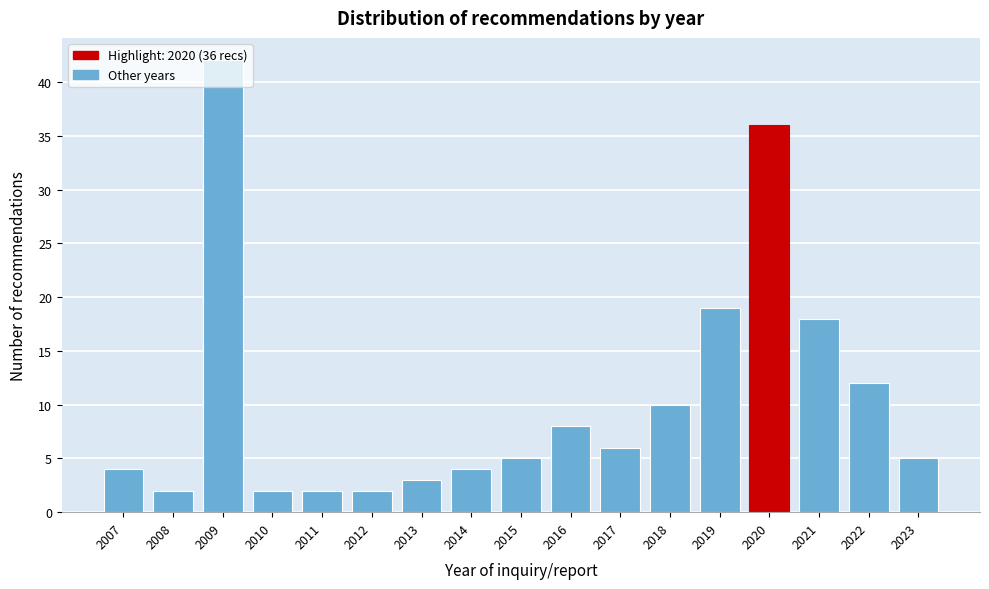

Which category has the highest value across all series?

2009